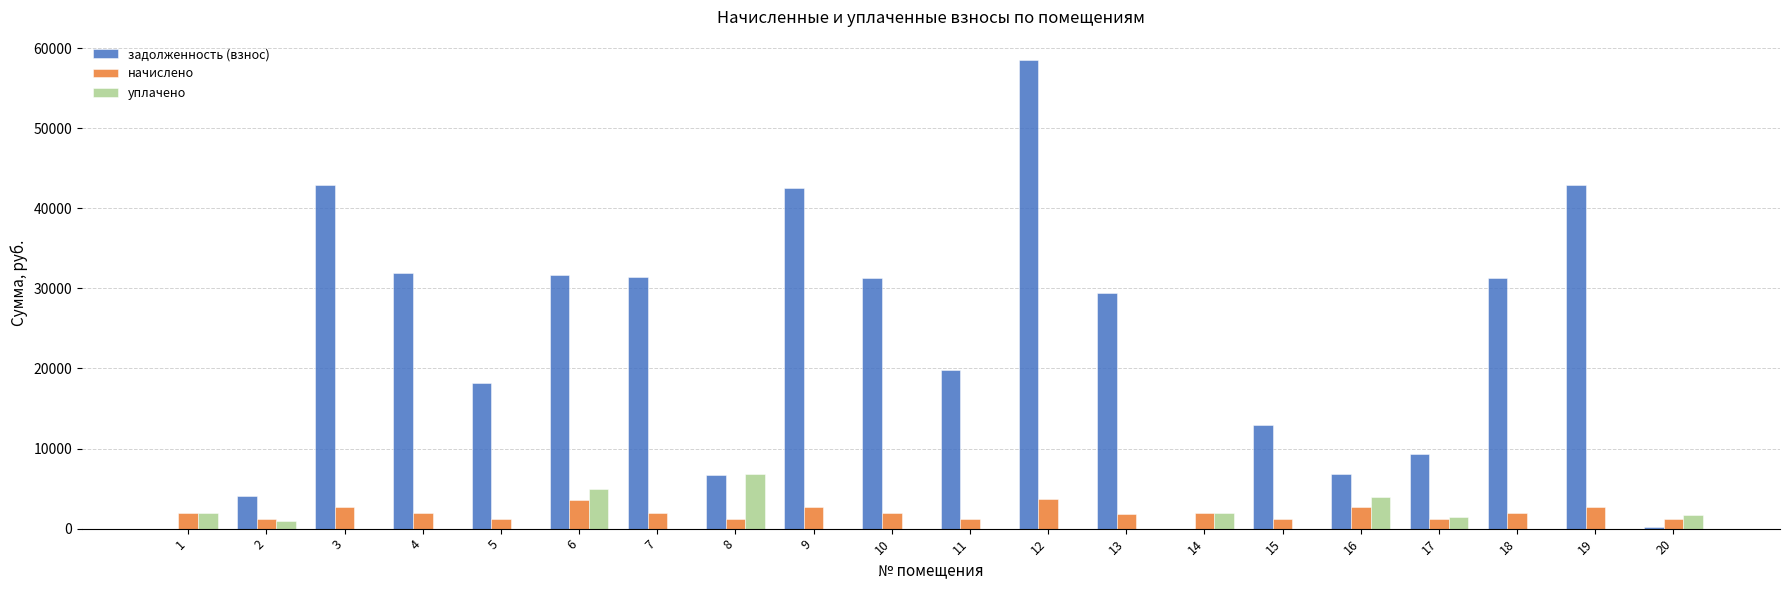

What is the greatest value displayed?

58483.7